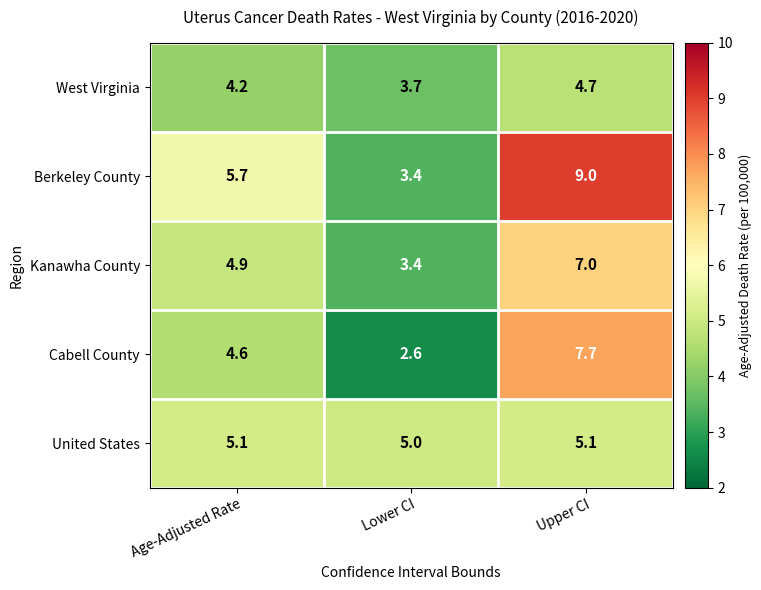

Which series has the largest range (max minus min)?

Berkeley County